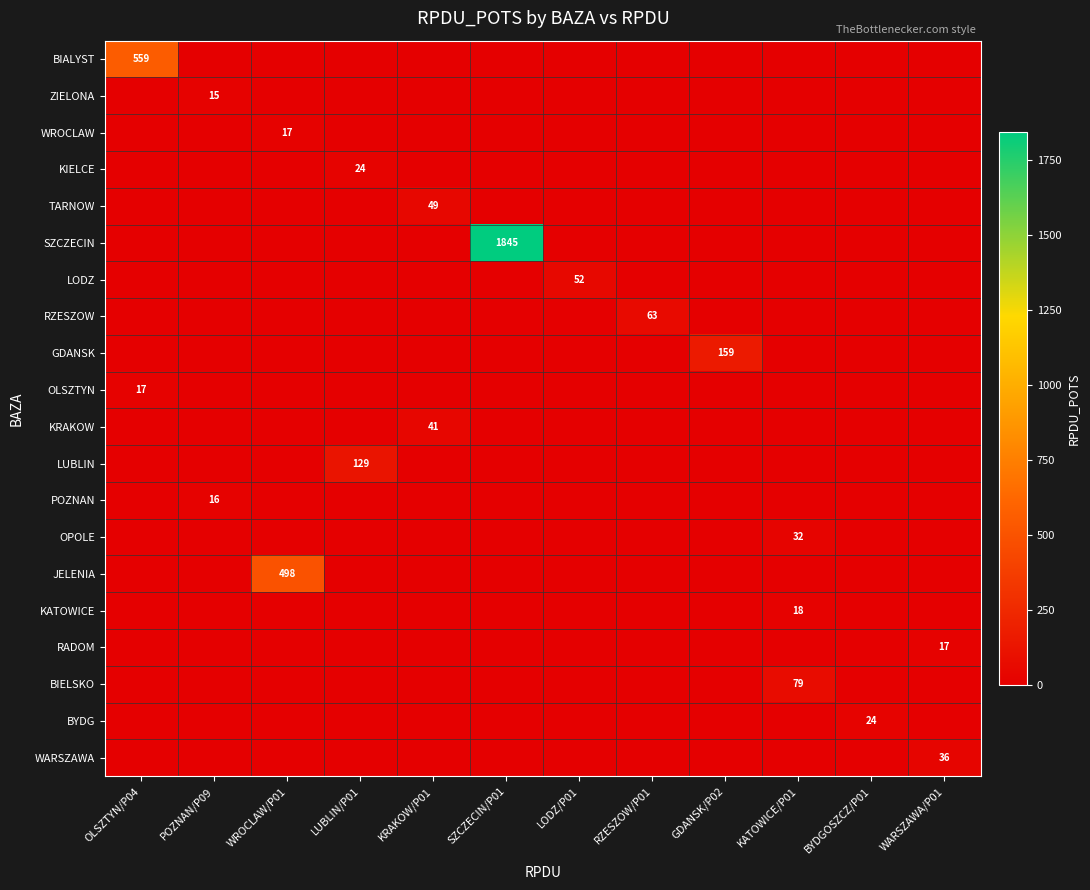

Is it true that RADOM equals 17 at WARSZAWA/P01?

True